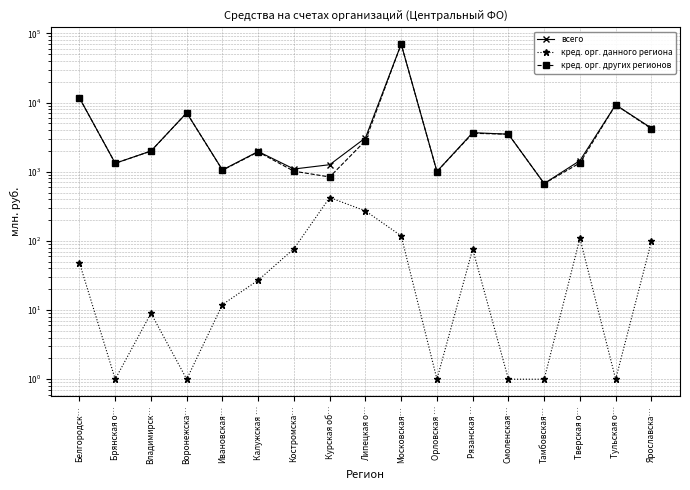

What is the total value across all series at Тамбовская…?

1348